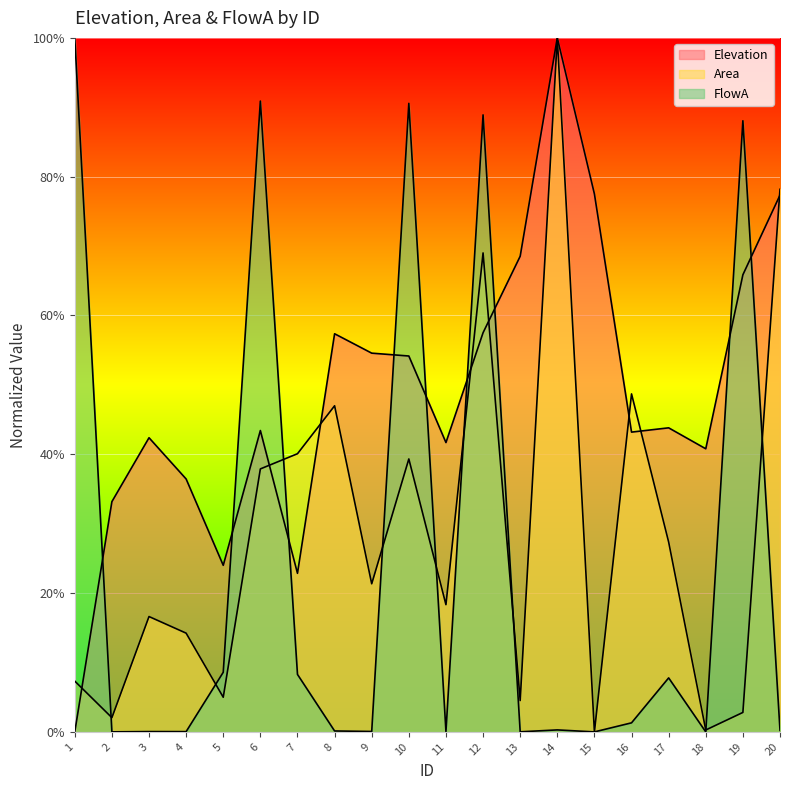

What is the highest value of the FlowA series?

1.0